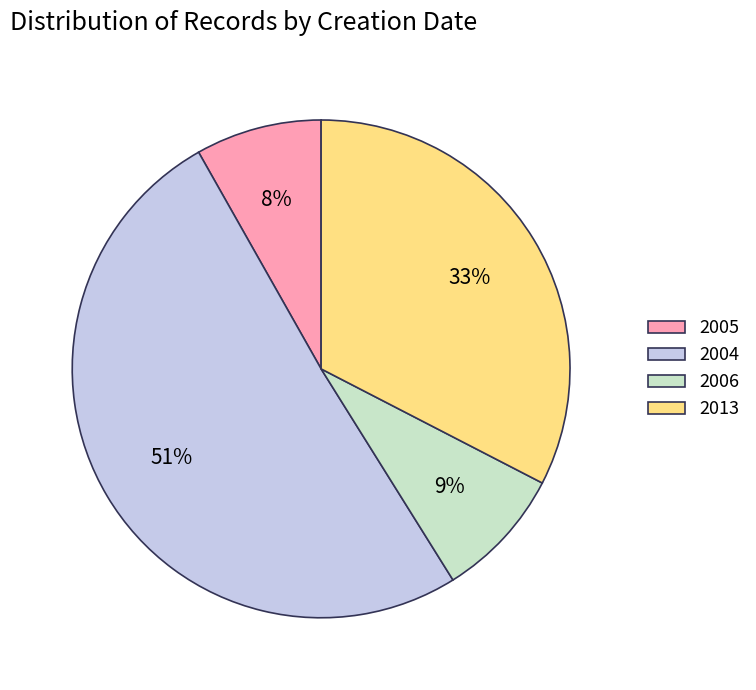

Is 2004 the majority of the pie?

Yes